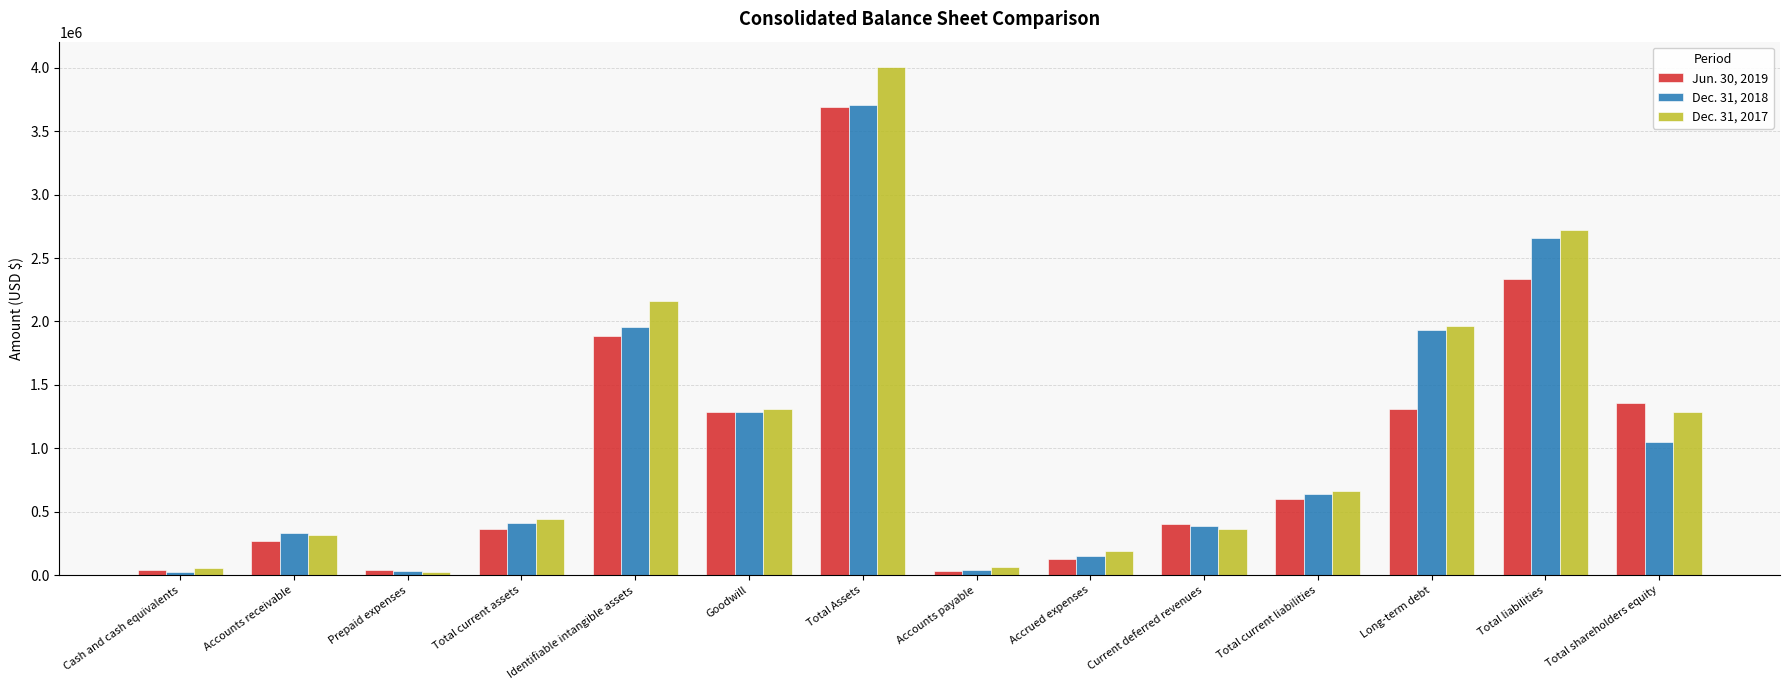

What position from the left is Accrued expenses?

9